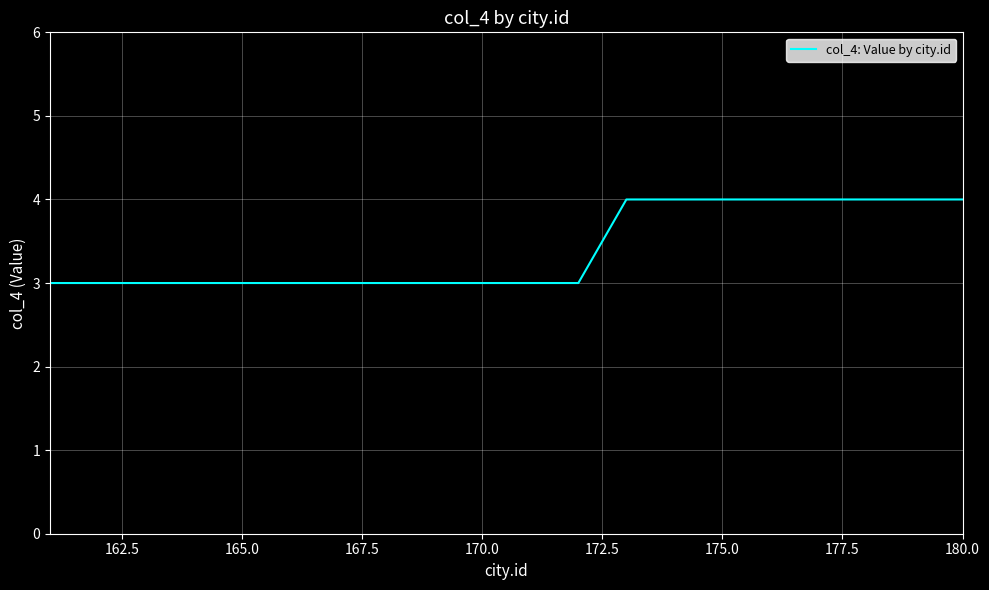

How many distinct data groups are displayed?

1